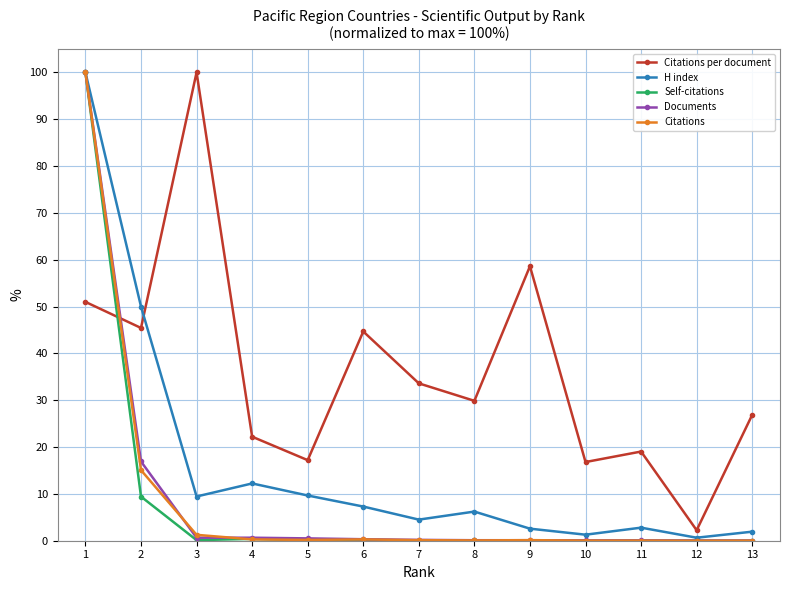

How many interior local peaks does the Citations per document series have?

4